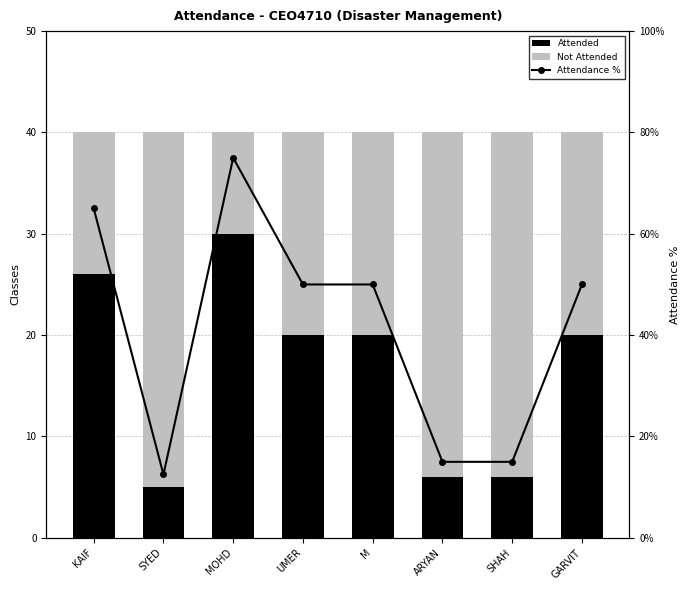

How many values in the Attended series exceed 20?

2